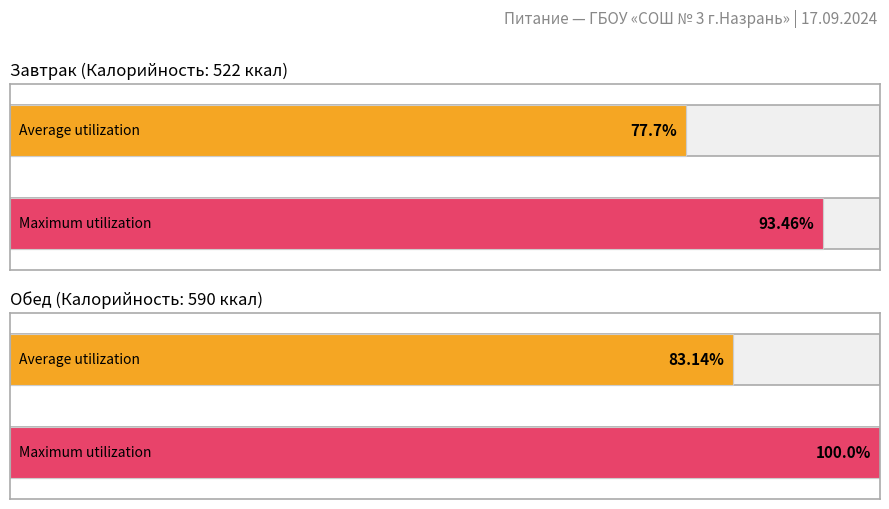

Does the chart contain any negative values?

No